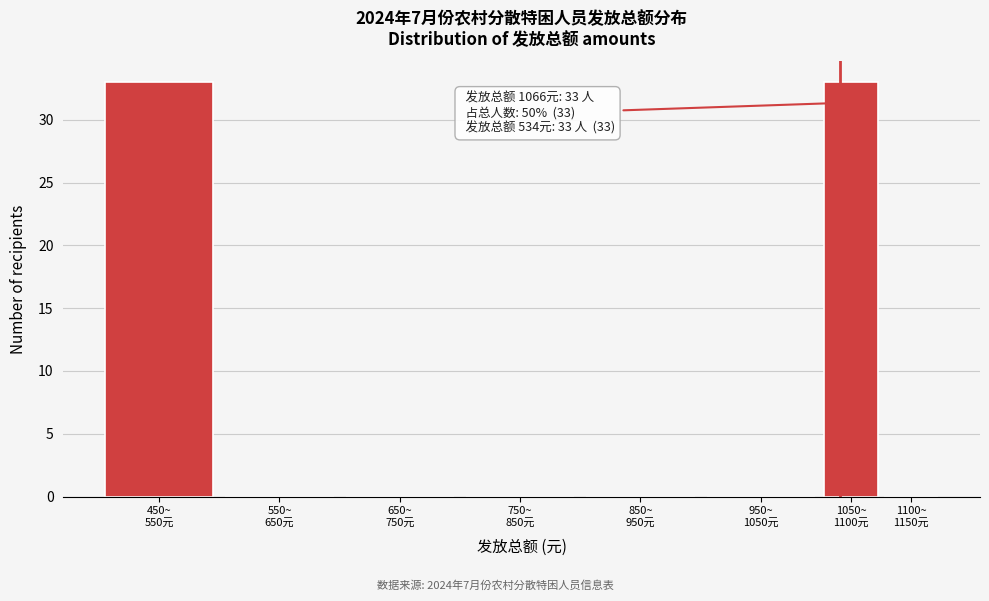

What is the sum of all values?

66